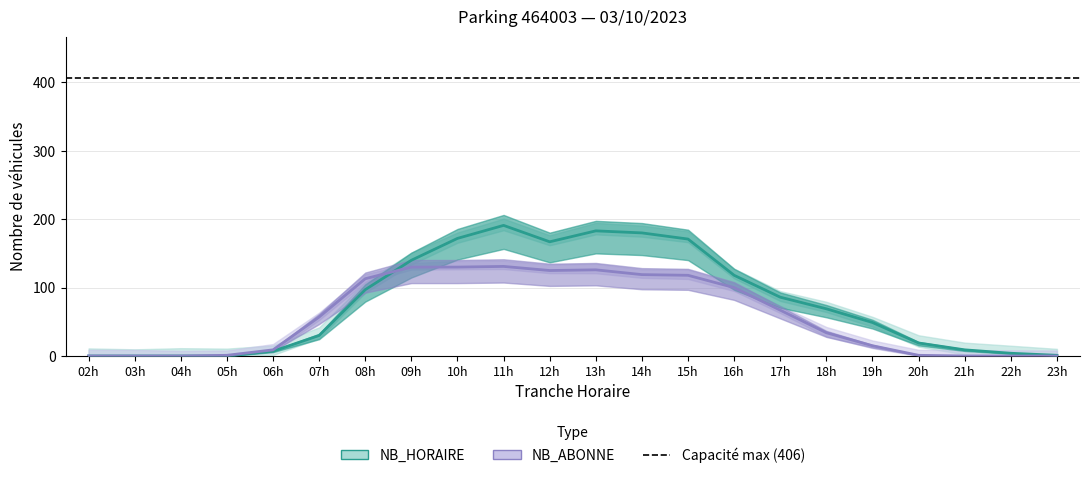

How many values in NB_HORAIRE are above zero?

18